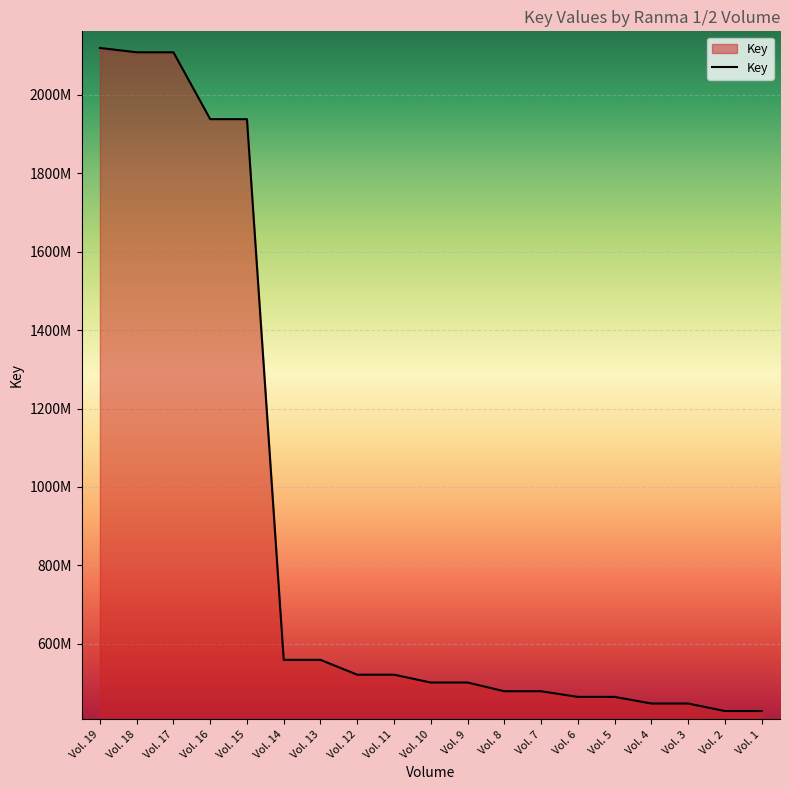

Between Vol. 10 and Vol. 8, which is larger?

Vol. 10